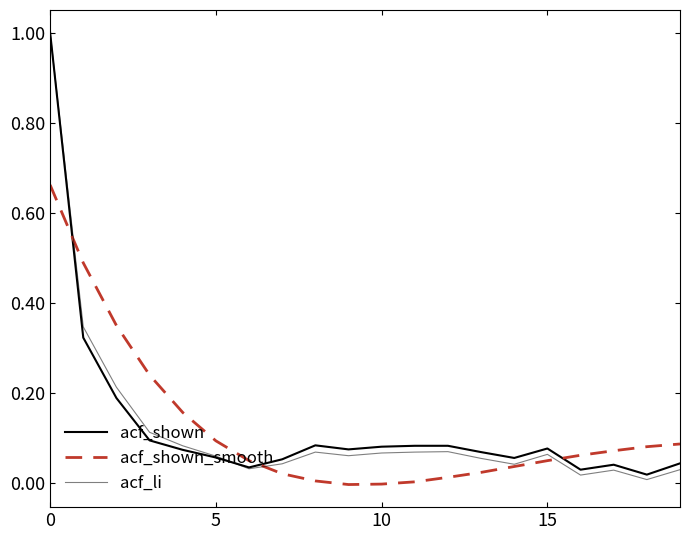

Does the chart display data point markers on the line(s)?

No